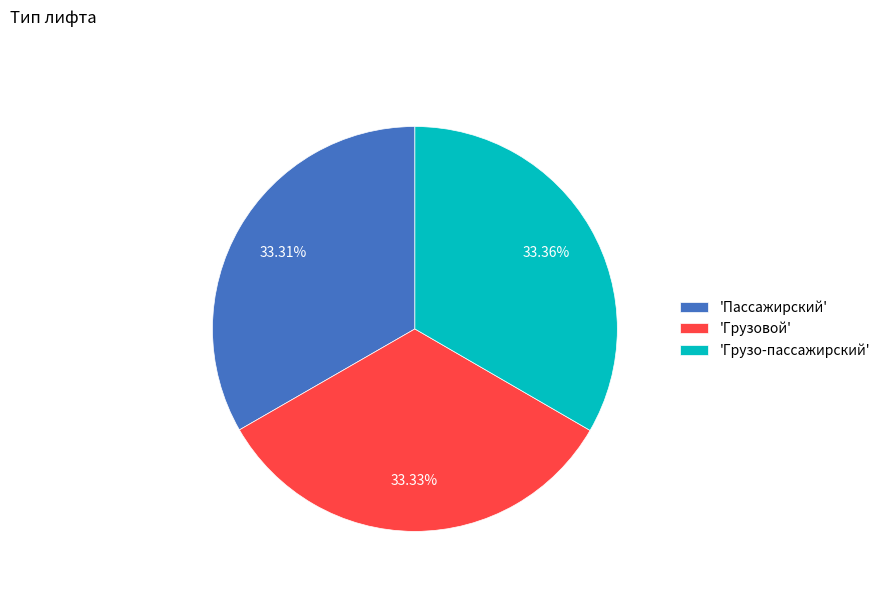

Does 'Пассажирский' represent more than half of the total?

No